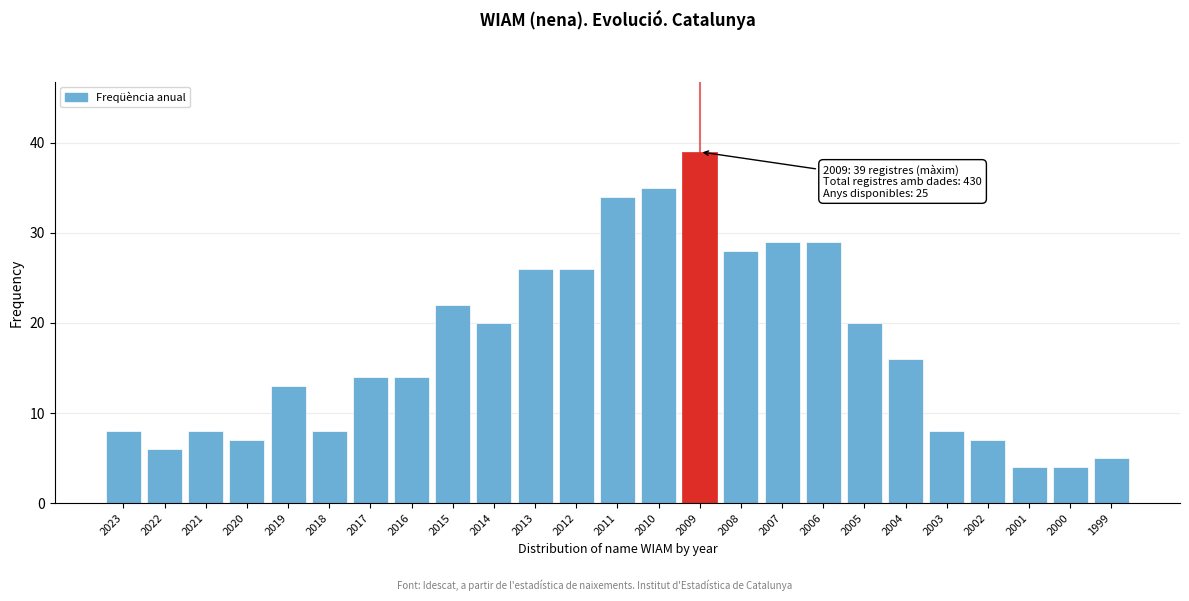

Reading left to right, what are all the values shown in this chart?

2023=8	2022=6	2021=8	2020=7	2019=13	2018=8	2017=14	2016=14	2015=22	2014=20	2013=26	2012=26	2011=34	2010=35	2009=39	2008=28	2007=29	2006=29	2005=20	2004=16	2003=8	2002=7	2001=4	2000=4	1999=5